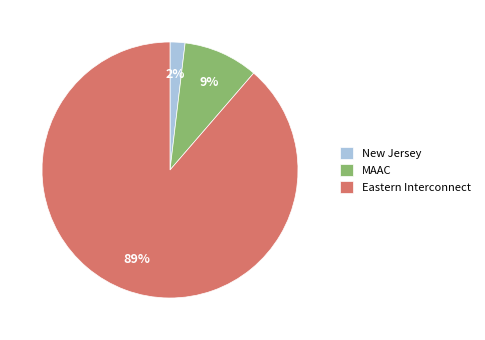

Does any single category account for the majority?

Yes